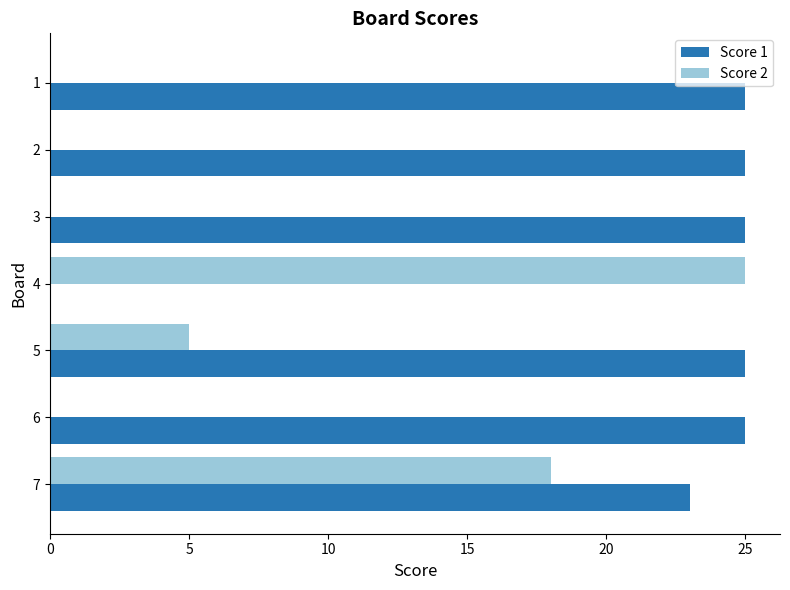

Is the value of Score 2 at 5 greater than the value of Score 1 at 6?

No